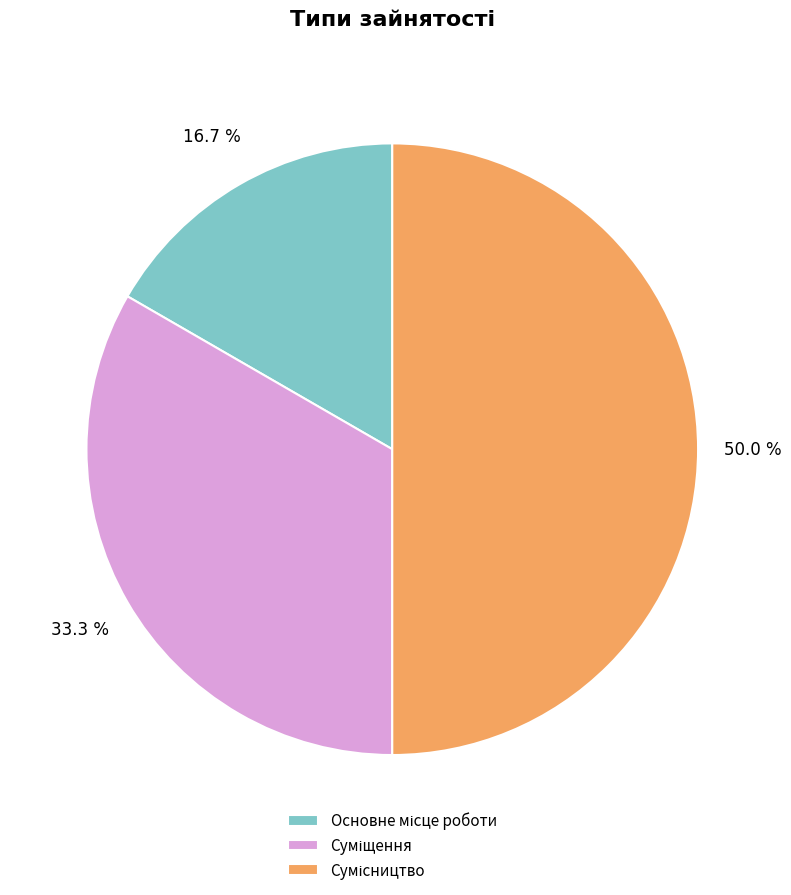

Count the number of slices in the pie.

3